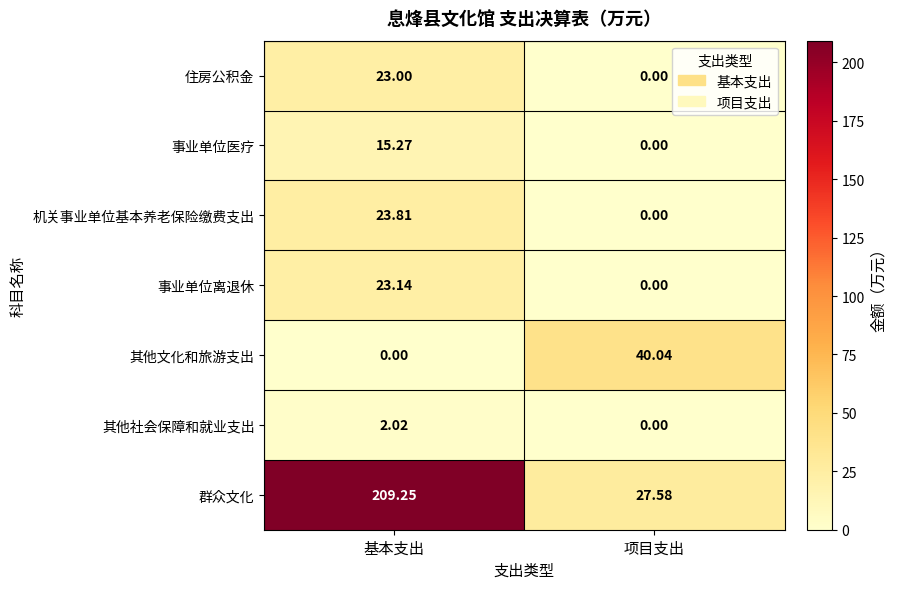

What is the total value across all series at 基本支出?

296.5